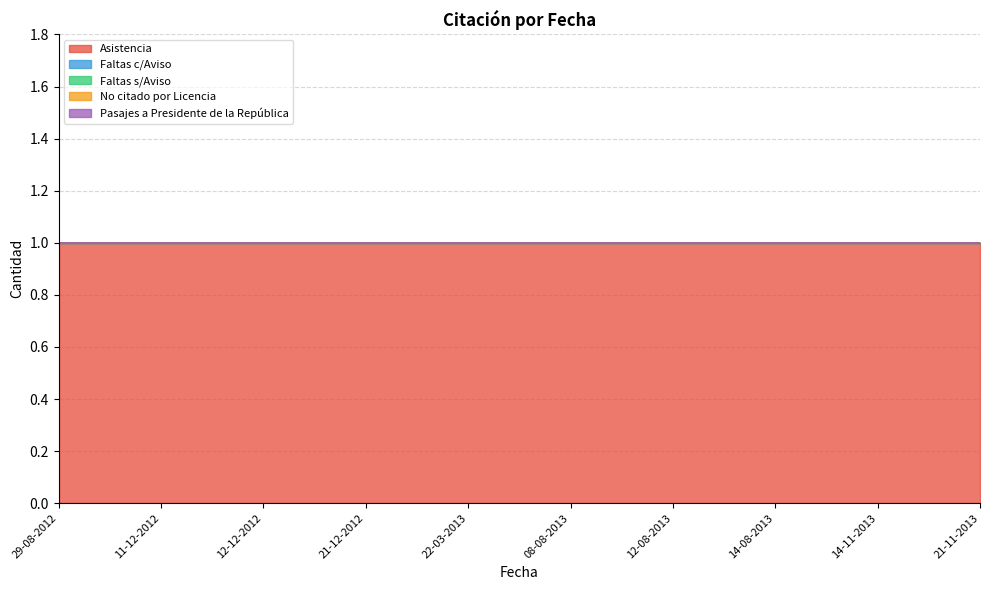

List the labels in order of Asistencia value, smallest first.

29-08-2012, 11-12-2012, 12-12-2012, 21-12-2012, 22-03-2013, 08-08-2013, 12-08-2013, 14-08-2013, 14-11-2013, 21-11-2013